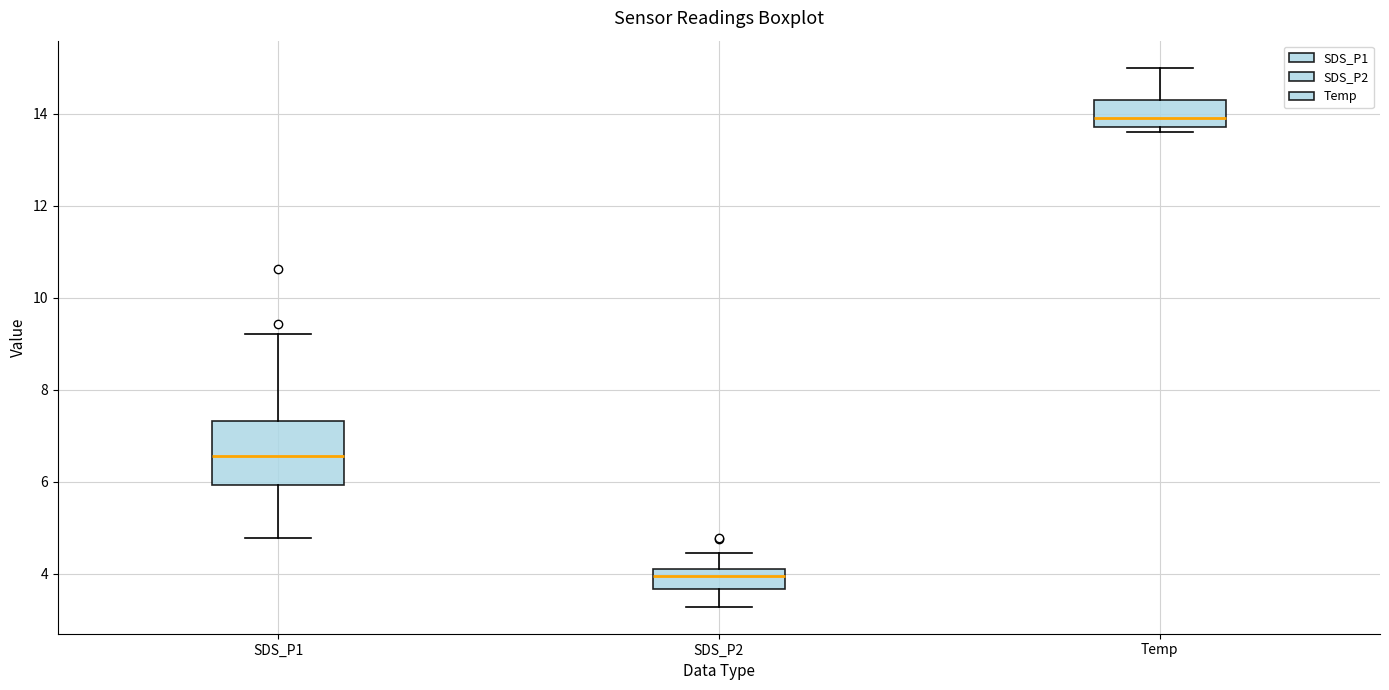

Reading left to right, read every box against the y-axis: the position of its median line, the range the box covers, and the ends of its whiskers. The values are not printed on the chart, so give them approximately, as read against the axis.

SDS_P1: median 6.6, box 6.0 to 7.4, whiskers 4.8 to 9.2
SDS_P2: median 4.0, box 3.6 to 4.2, whiskers 3.2 to 4.4
Temp: median 14.0, box 13.8 to 14.4, whiskers 13.6 to 15.0